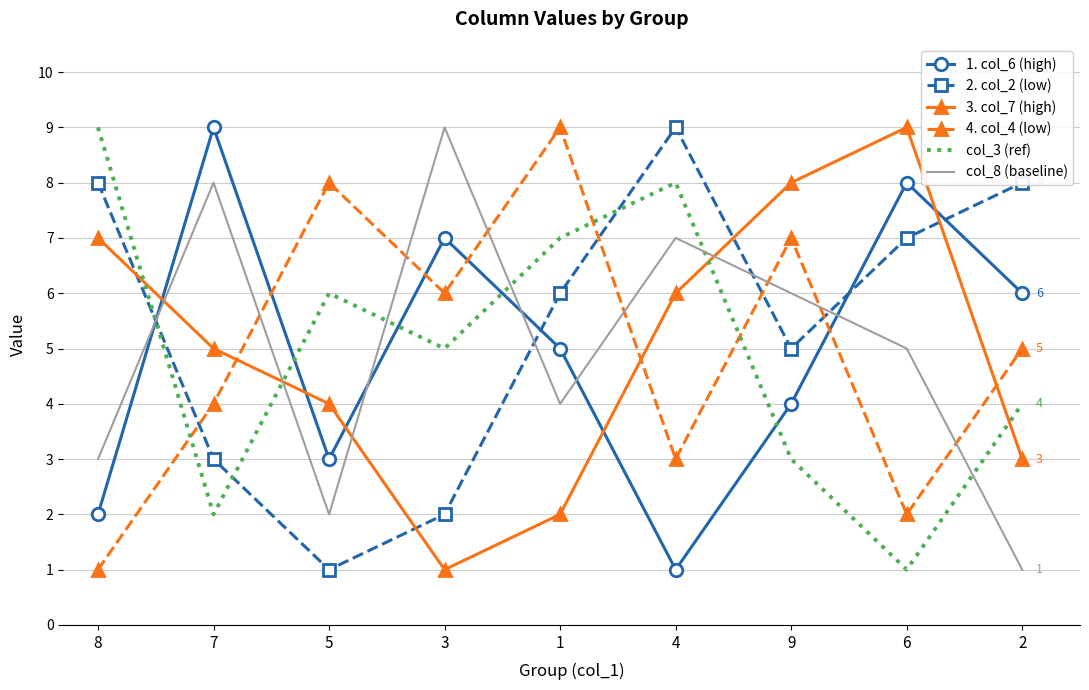

The 3. col_7 (high) series shows 2 at 7. True or false?

False